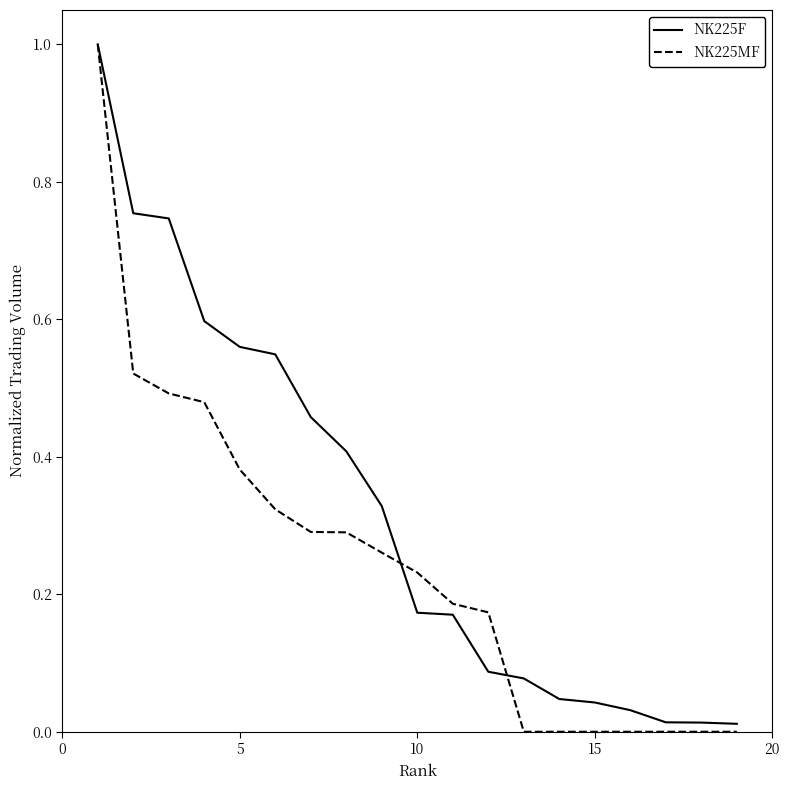

List the series in order of their overall mean, highest first.

NK225F, NK225MF